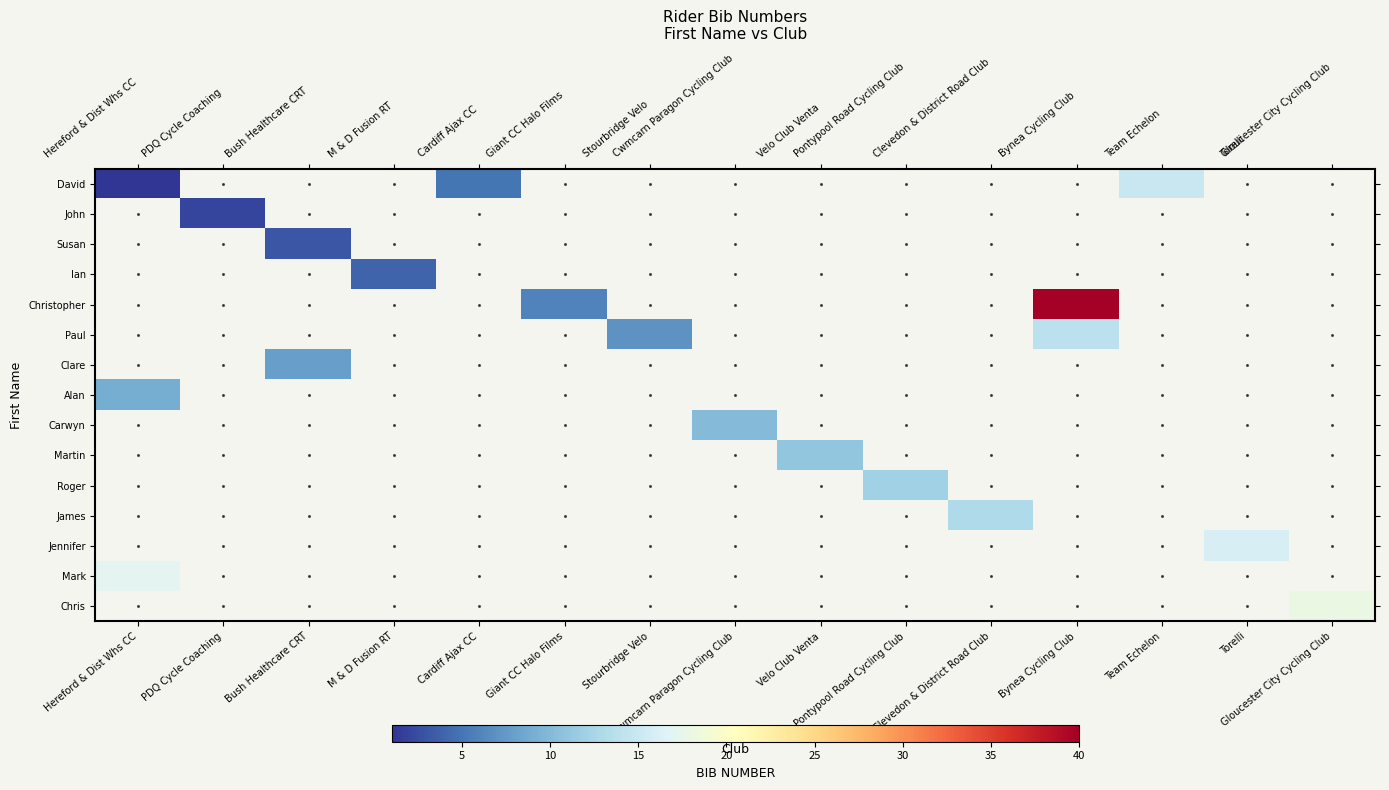

Which category has the highest value in the Alan series?

Hereford & Dist Whs CC